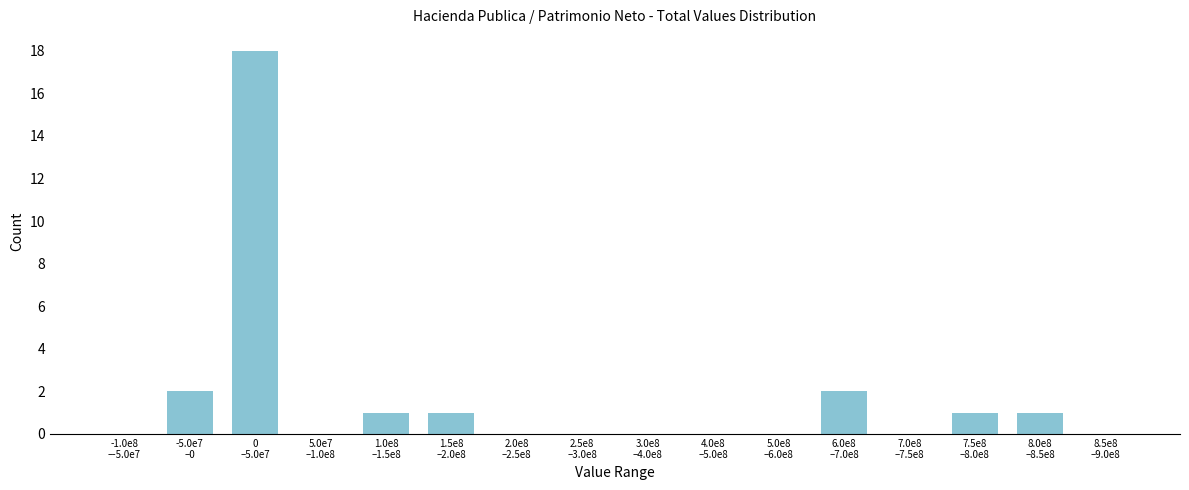

What is the sum of all values?

26